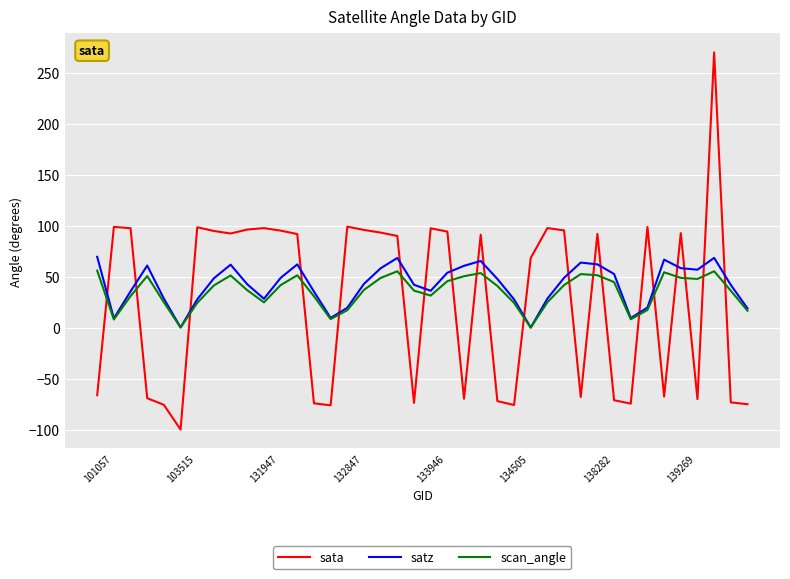

What is the greatest value displayed?

269.8